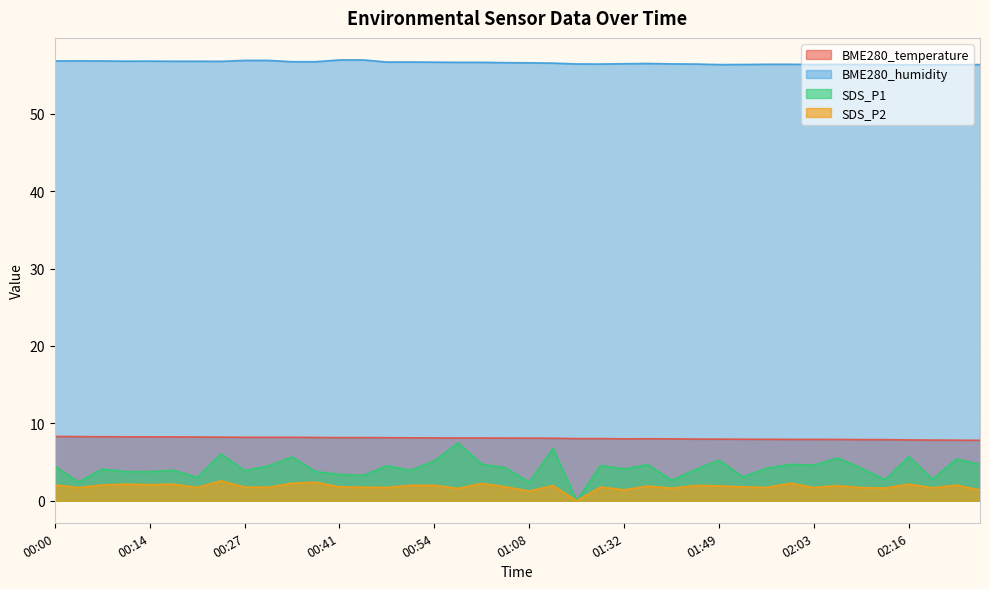

What is the value of the BME280_temperature point at the 29th from the left?

8.0